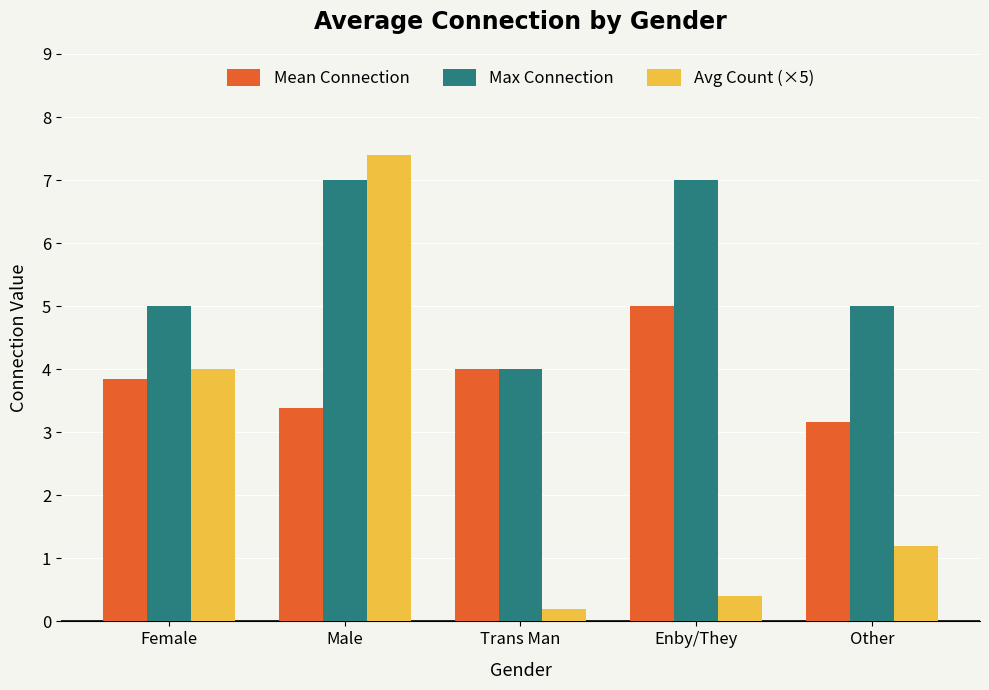

Which series has the largest range (max minus min)?

Avg Count (×5)